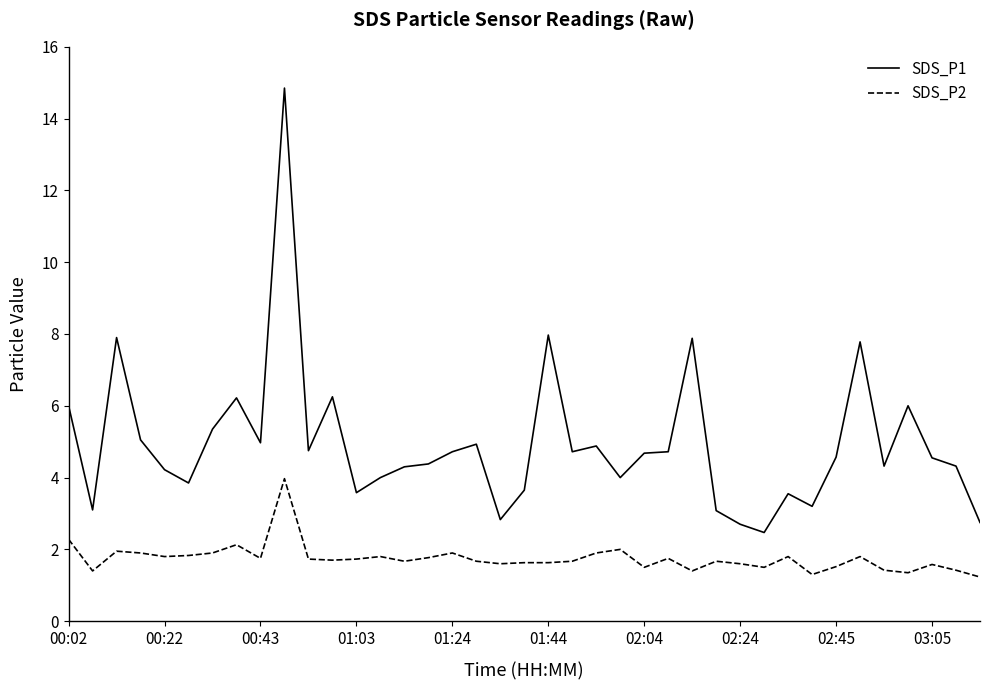

What is the minimum value shown in the chart?

1.2